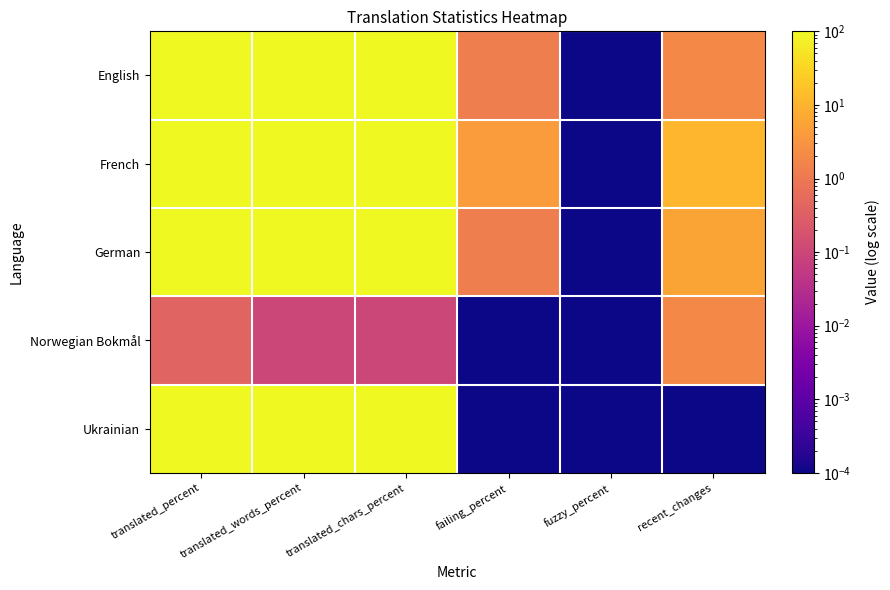

Which has a higher value, translated_percent or fuzzy_percent?

translated_percent